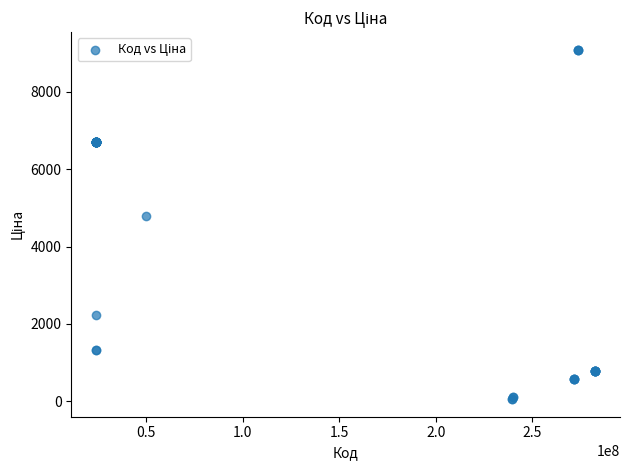

What Y value in the scatter plot is closest to 4573?

4796.4